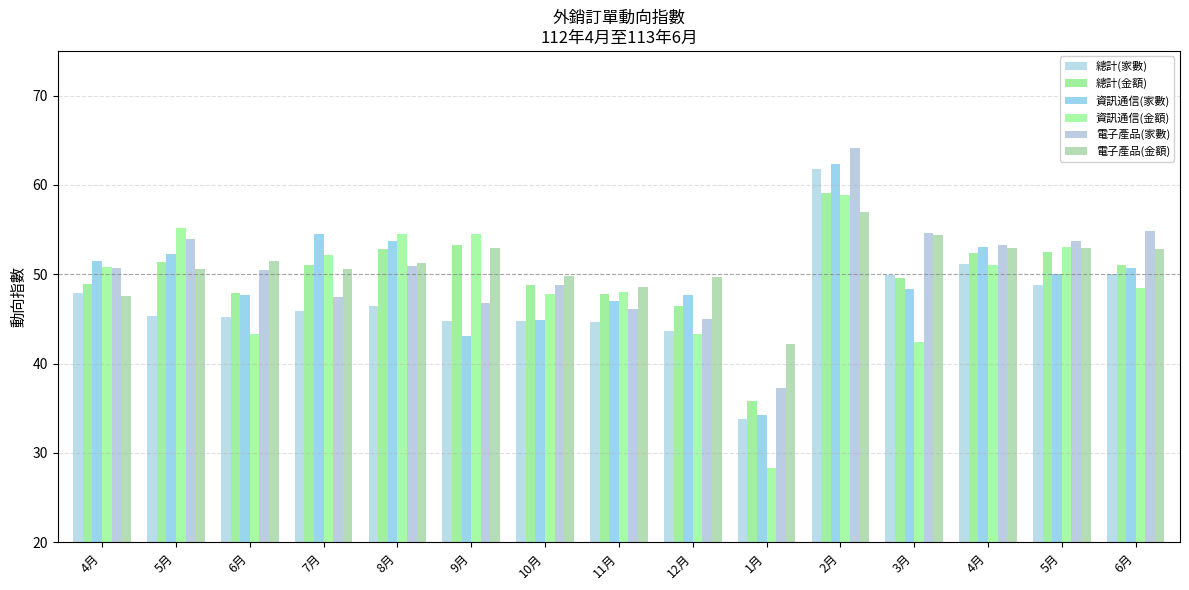

Reading left to right, what are all the values shown in this chart?

總計(家數): 4月=48.0	5月=45.3	6月=45.2	7月=45.9	8月=46.5	9月=44.7	10月=44.8	11月=44.7	12月=43.7	1月=33.8	2月=61.8	3月=49.9	4月=51.2	5月=48.8	6月=50.0
總計(金額): 4月=49.0	5月=51.3	6月=47.9	7月=51.0	8月=52.9	9月=53.2	10月=48.8	11月=47.8	12月=46.5	1月=35.8	2月=59.1	3月=49.6	4月=52.4	5月=52.5	6月=51.1
資訊通信(家數): 4月=51.5	5月=52.3	6月=47.7	7月=54.5	8月=53.7	9月=43.1	10月=44.9	11月=47.1	12月=47.7	1月=34.3	2月=62.3	3月=48.4	4月=53.1	5月=50.0	6月=50.7
資訊通信(金額): 4月=50.8	5月=55.2	6月=43.3	7月=52.2	8月=54.5	9月=54.5	10月=47.8	11月=48.0	12月=43.3	1月=28.3	2月=58.8	3月=42.5	4月=51.0	5月=53.1	6月=48.5
電子產品(家數): 4月=50.7	5月=53.9	6月=50.5	7月=47.5	8月=50.9	9月=46.8	10月=48.8	11月=46.2	12月=45.0	1月=37.3	2月=64.1	3月=54.6	4月=53.3	5月=53.7	6月=54.8
電子產品(金額): 4月=47.6	5月=50.6	6月=51.5	7月=50.6	8月=51.2	9月=53.0	10月=49.8	11月=48.6	12月=49.7	1月=42.2	2月=57.0	3月=54.4	4月=53.0	5月=52.9	6月=52.8